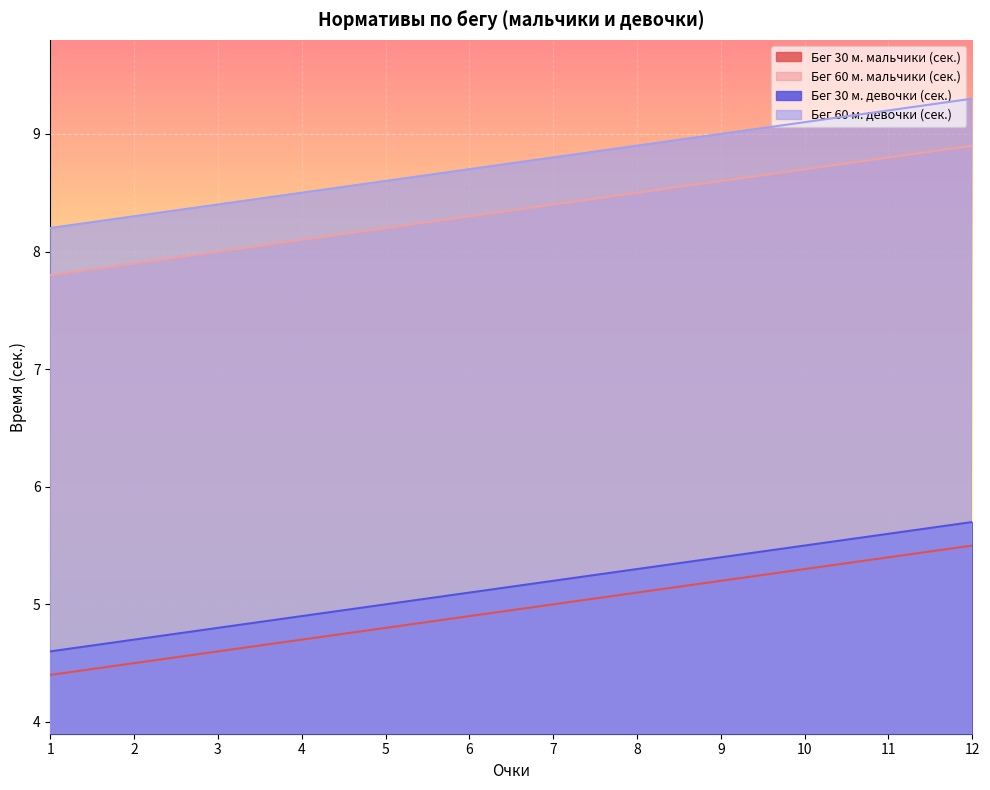

What is the approximate value of Бег 30 м. мальчики (сек.) at 10?

5.3